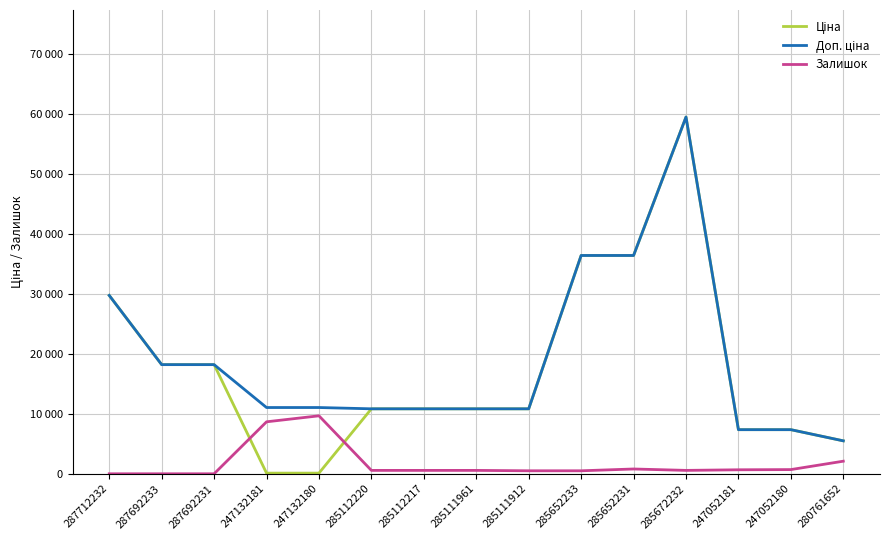

What is the spread (max minus min) of values at 247052180?

7339.2